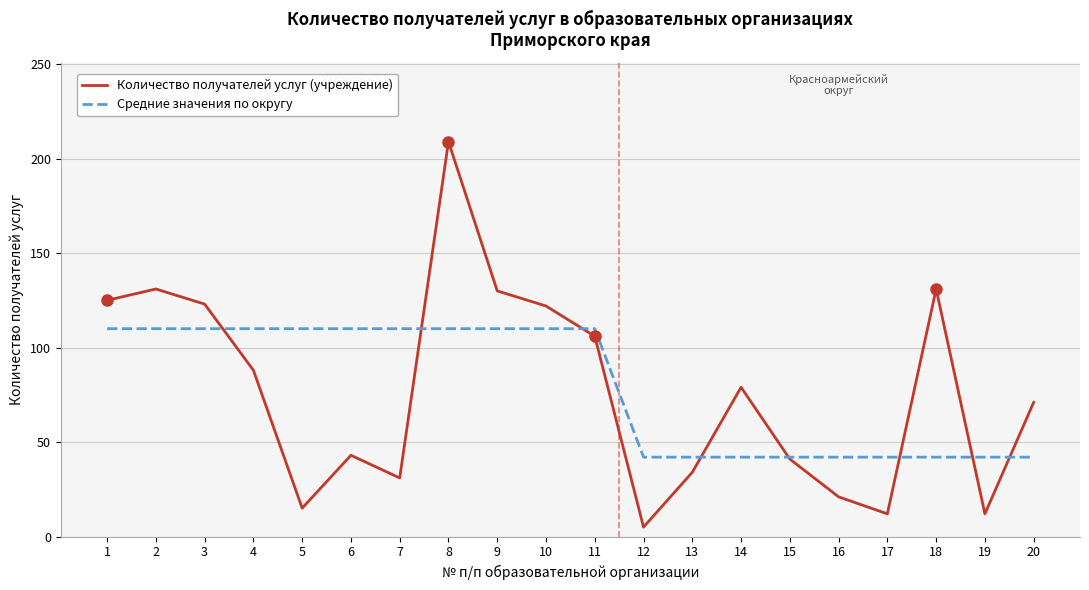

Is this an area chart (filled region under the line)?

No